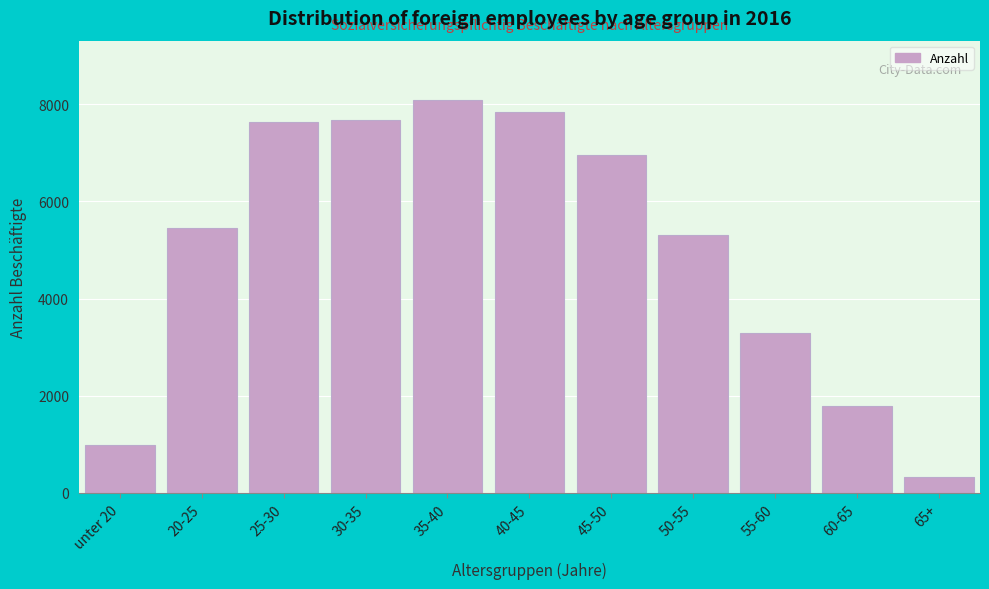

What is the change in value from 40-45 to 60-65?

-6053